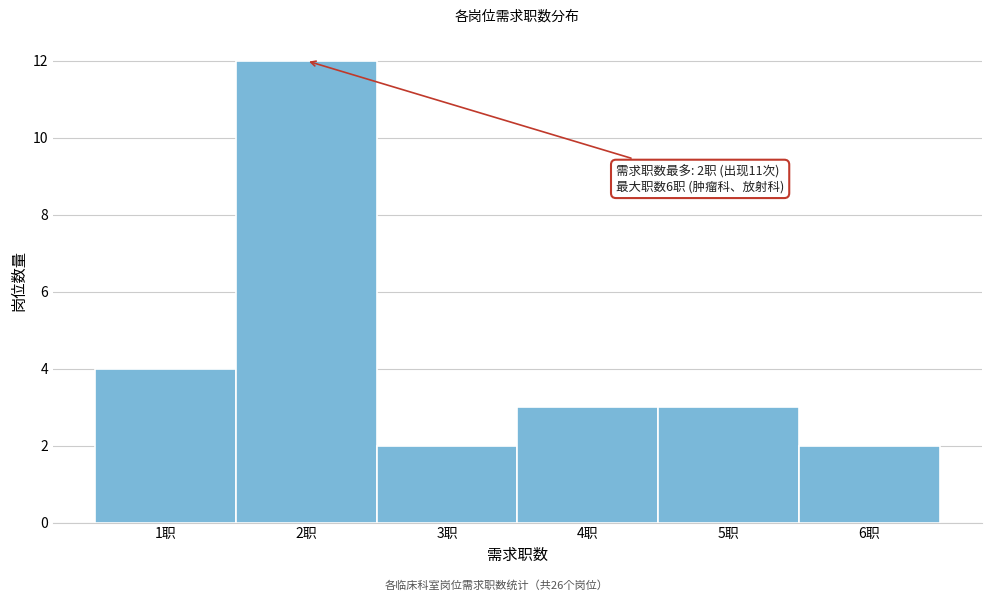

Over which range of the x-axis is the bar tallest?

1.5 to 2.5